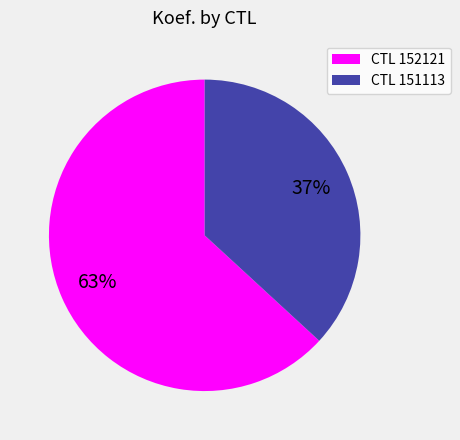

Is there any slice that represents more than half of the pie?

Yes